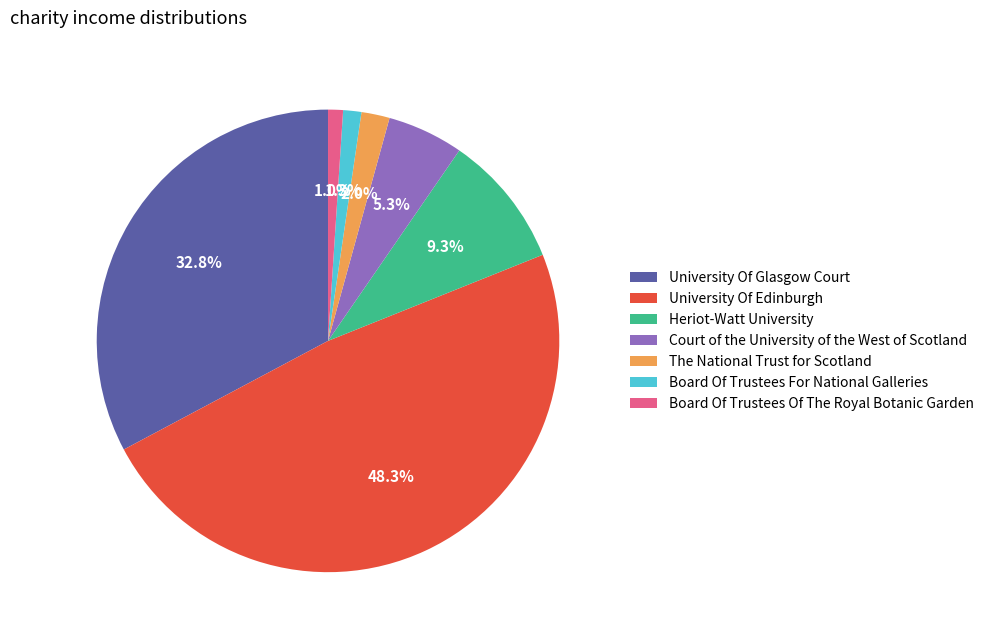

To the nearest percent, what is the combined percentage of Heriot-Watt University and Board Of Trustees For National Galleries?

11%